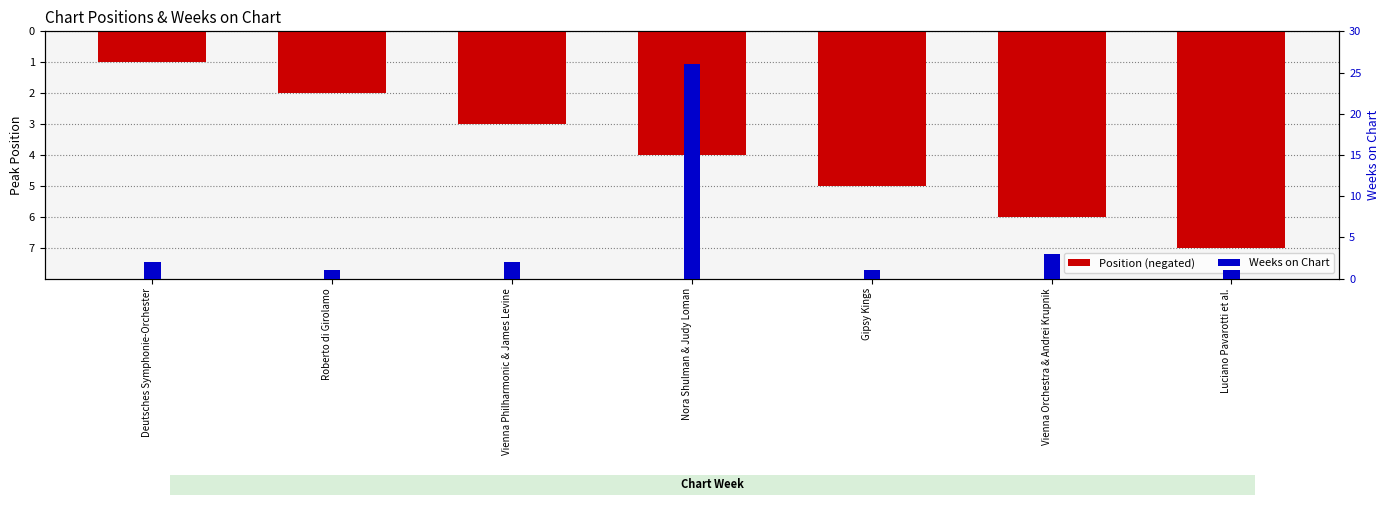

Reading left to right, transcribe all the data shown in this chart.

Position (negated): Deutsches Symphonie-Orchester=-1	Roberto di Girolamo=-2	Vienna Philharmonic & James Levine=-3	Nora Shulman & Judy Loman=-4	Gipsy Kings=-5	Vienna Orchestra & Andrei Krupnik=-6	Luciano Pavarotti et al.=-7
Weeks on Chart: Deutsches Symphonie-Orchester=2	Roberto di Girolamo=1	Vienna Philharmonic & James Levine=2	Nora Shulman & Judy Loman=26	Gipsy Kings=1	Vienna Orchestra & Andrei Krupnik=3	Luciano Pavarotti et al.=1